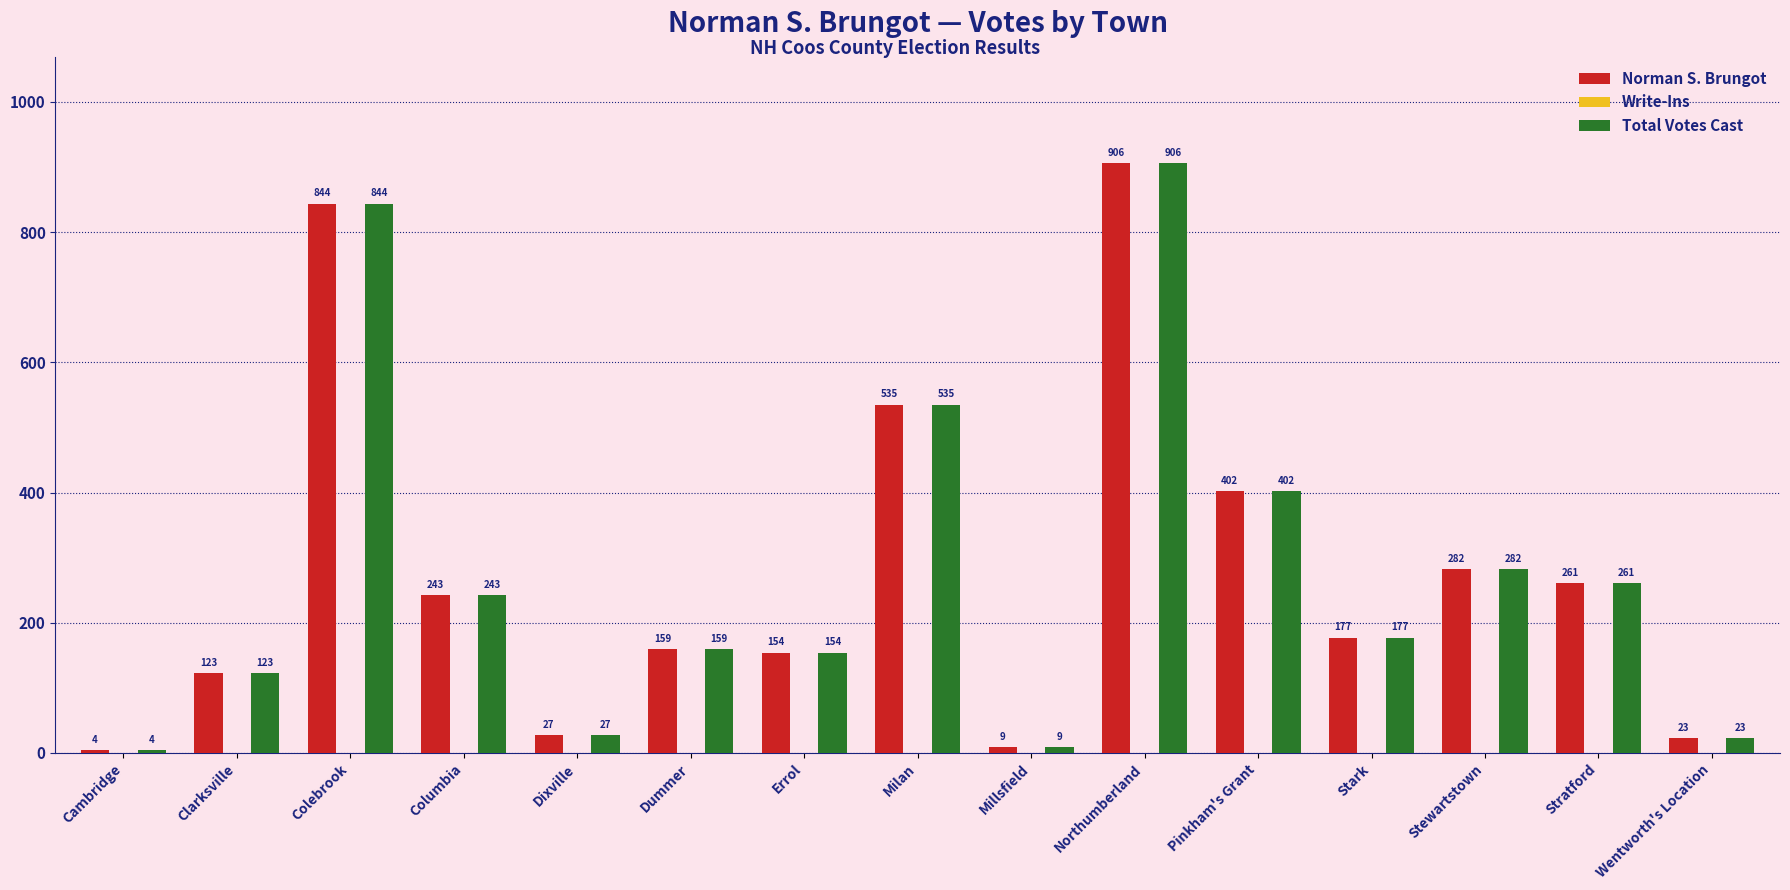

What is the label of the 8th bar from the right?

Milan